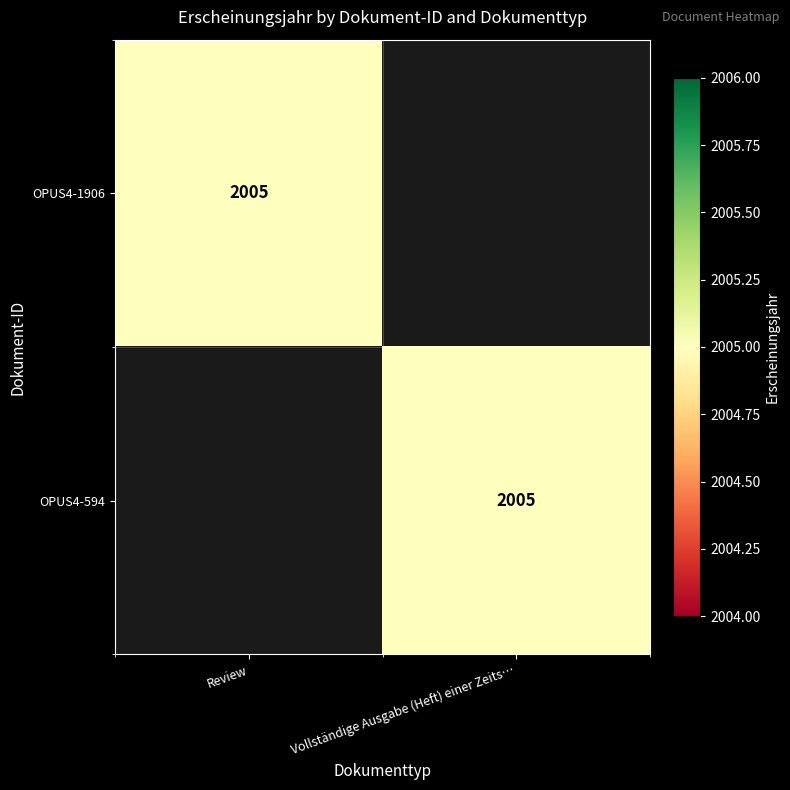

True or false: OPUS4-1906 has a value of 2005 at Review.

True